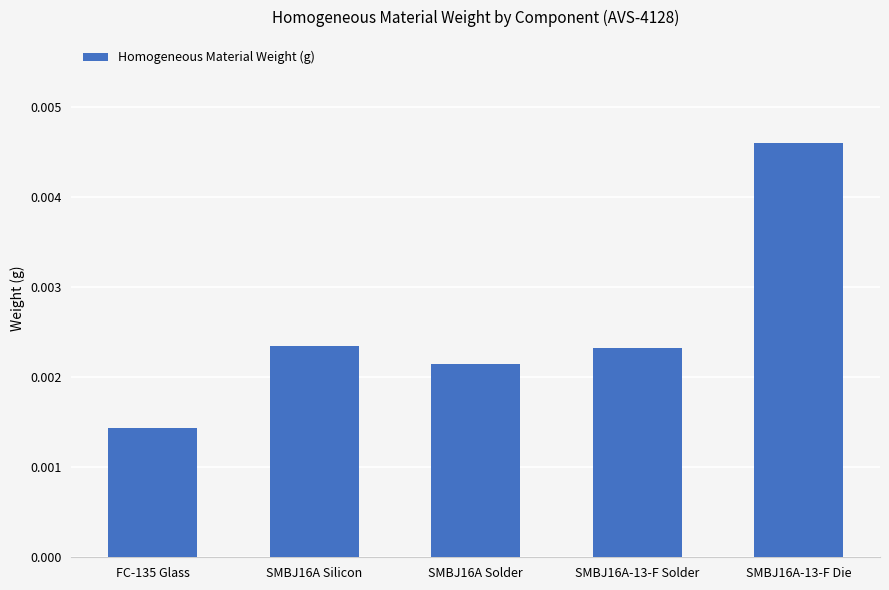

What is the label of the 5th bar from the left?

SMBJ16A-13-F Die